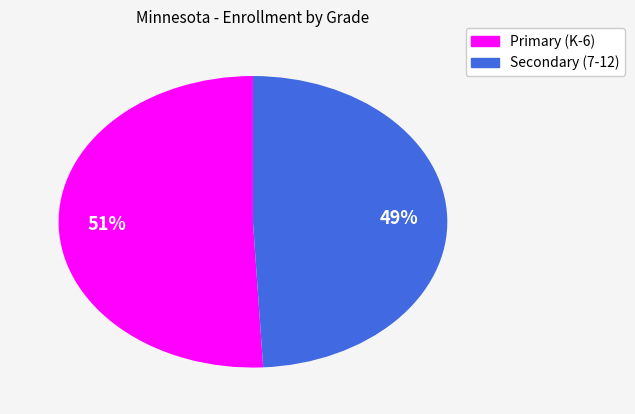

Is there a majority slice in this chart?

Yes